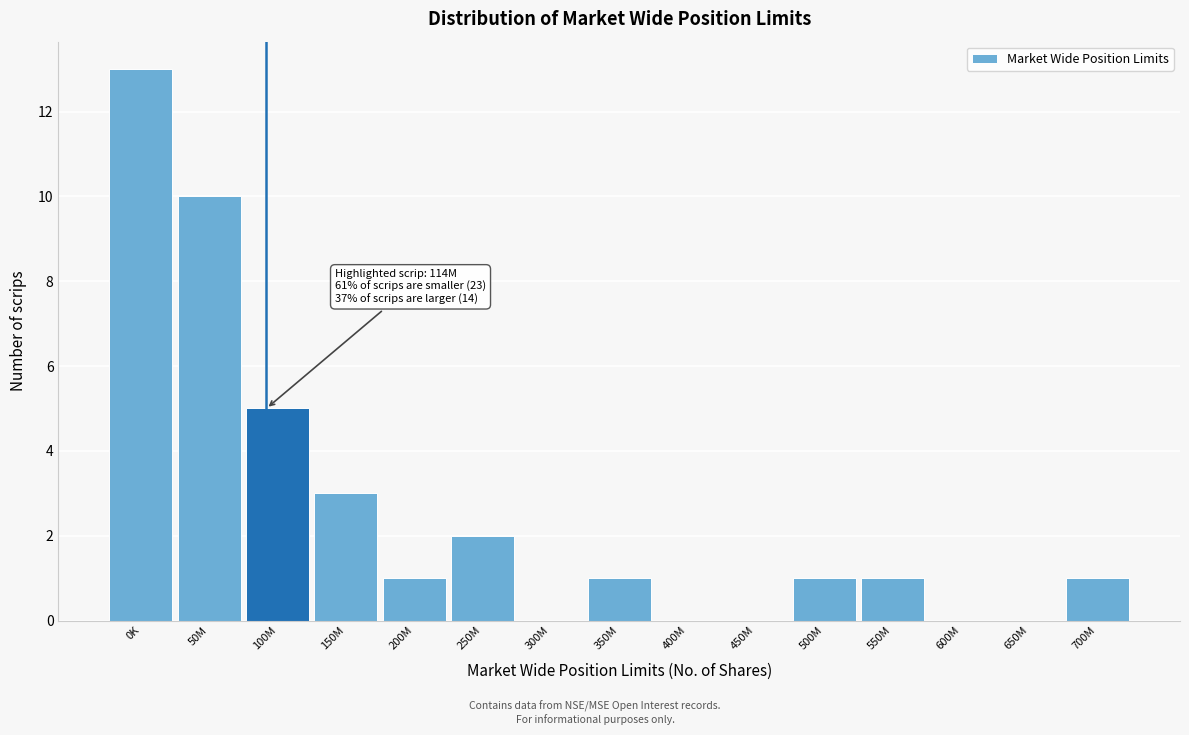

Reading left to right, list all the values displayed in this chart.

0K=13	50M=10	100M=5	150M=3	200M=1	250M=2	300M=0	350M=1	400M=0	450M=0	500M=1	550M=1	600M=0	650M=0	700M=1